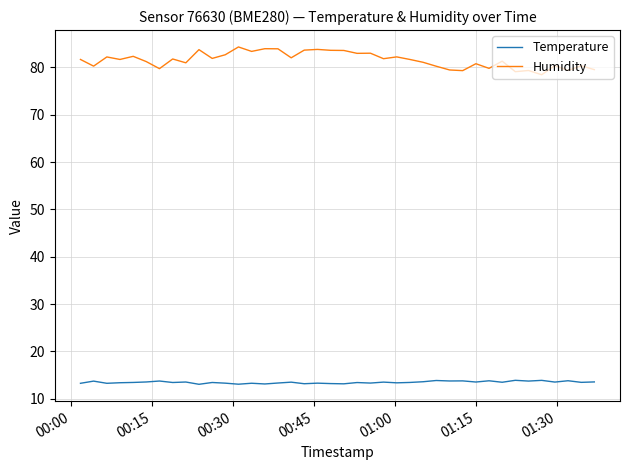

What are all the series names shown in the legend?

Temperature, Humidity